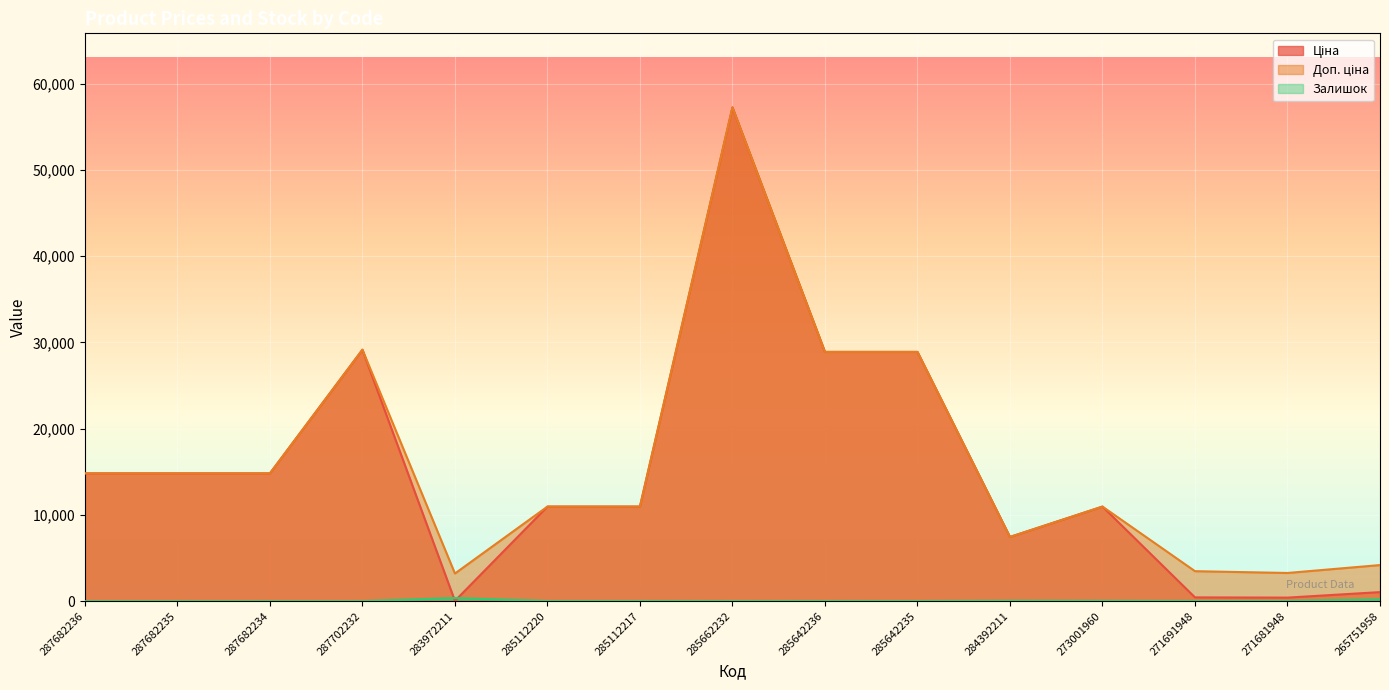

Reading left to right, list all the values displayed in this chart.

Ціна: 14817.6	14817.6	14817.6	29152.3	32.0	10964.4	10964.4	57258.0	28901.7	28901.7	7444.6	10964.4	434.3	408.2	1046.0
Доп. ціна: 14817.6	14817.6	14817.6	29152.3	3205.0	10964.4	10964.4	57258.0	28901.7	28901.7	7444.6	10964.4	3474.1	3265.8	4184.0
Залишок: 0.0	0.0	0.0	0.0	360.0	17.0	17.0	13.0	16.0	14.0	44.0	38.0	22.0	30.0	207.0